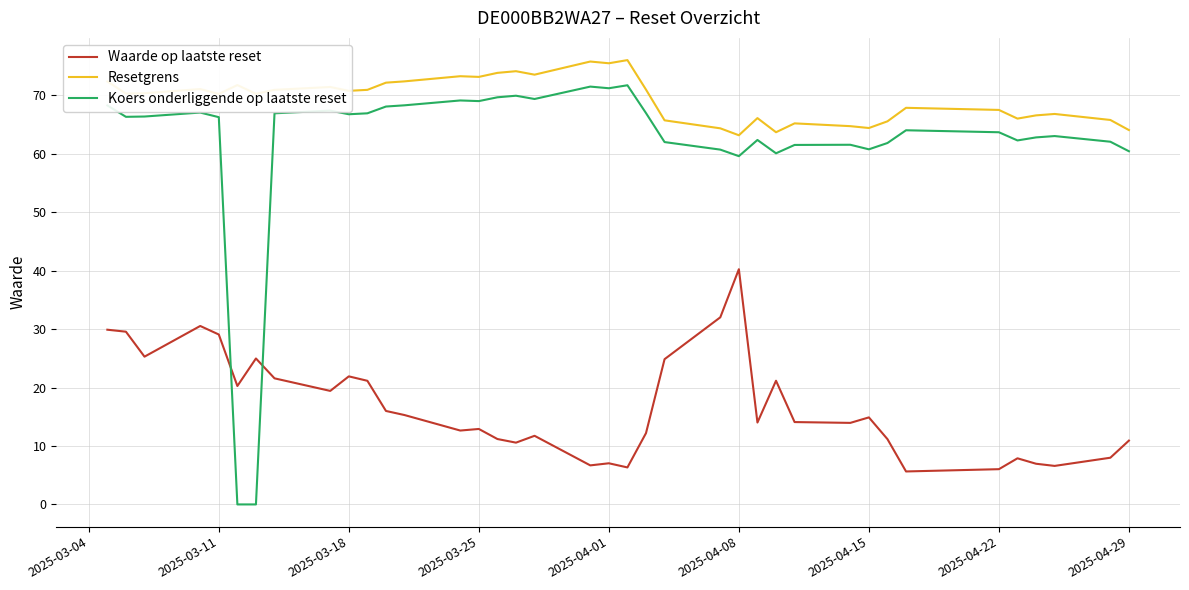

What is the minimum value for Waarde op laatste reset?

5.6